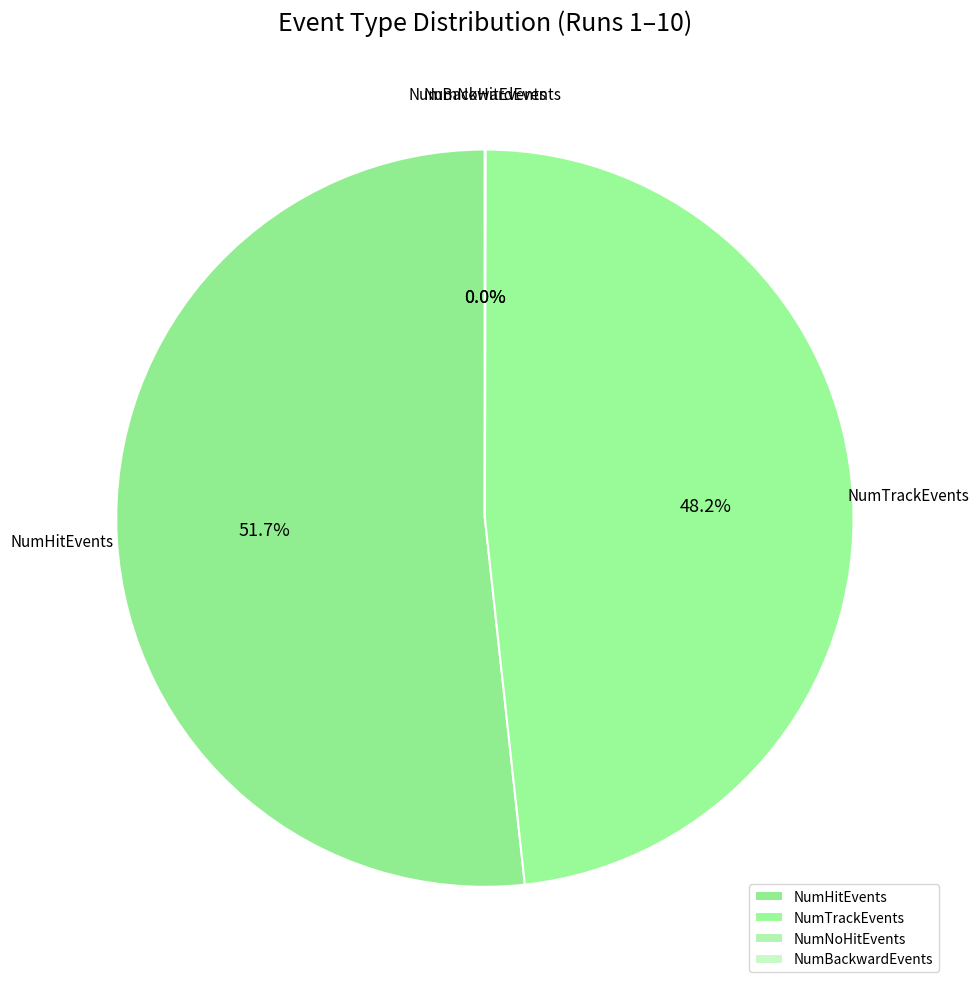

Between NumTrackEvents and NumHitEvents, which is larger?

NumHitEvents